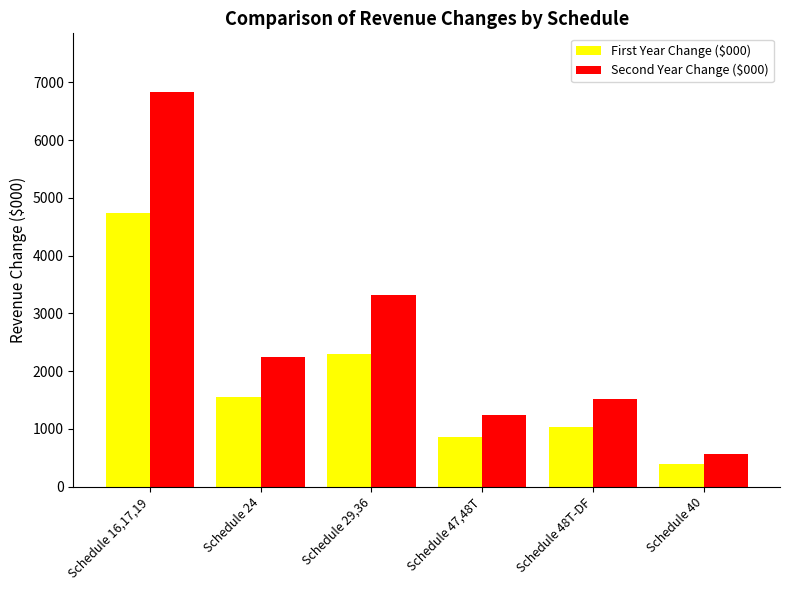

What is the label of the 4th bar from the left?

Schedule 47,48T